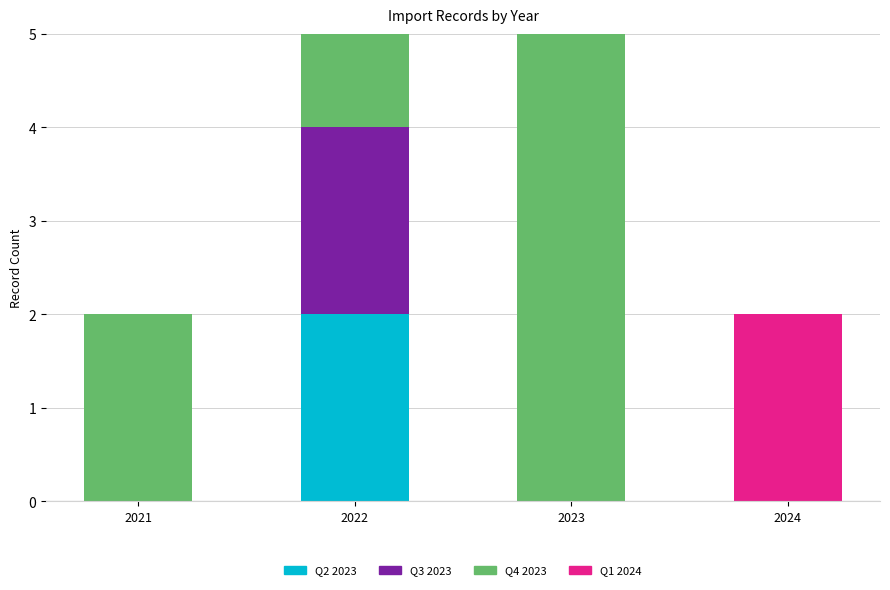

What is the total value across all series at 2022?

5